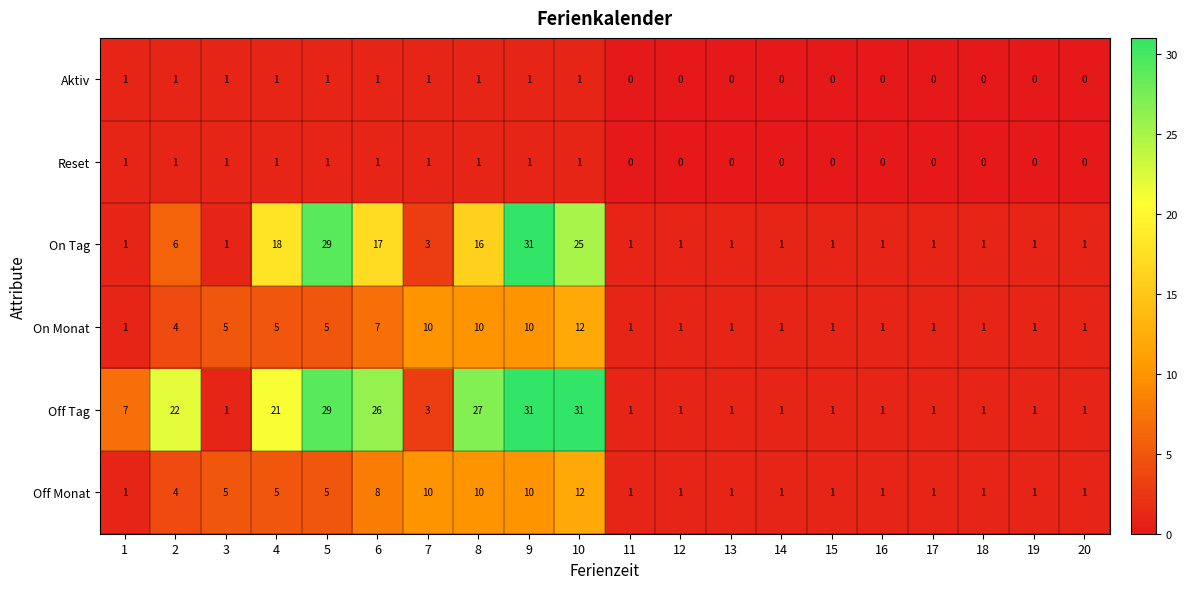

Which series has the largest total across all categories?

Off Tag